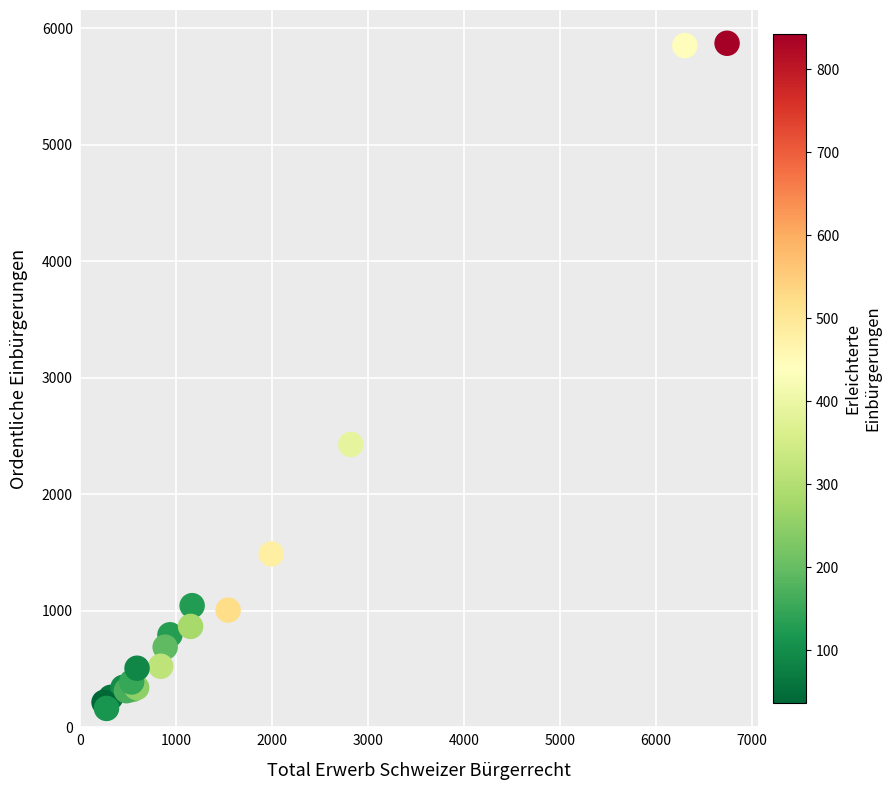

What Y value in the scatter plot is closest to 3016?

2427